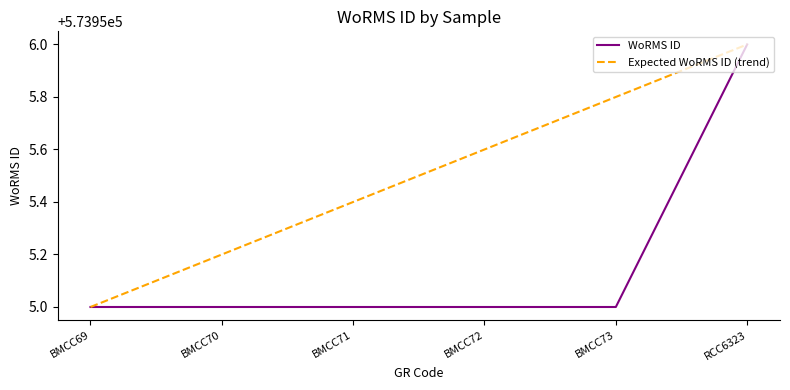

Between BMCC70 and BMCC71, which series saw the biggest shift?

Expected WoRMS ID (trend)